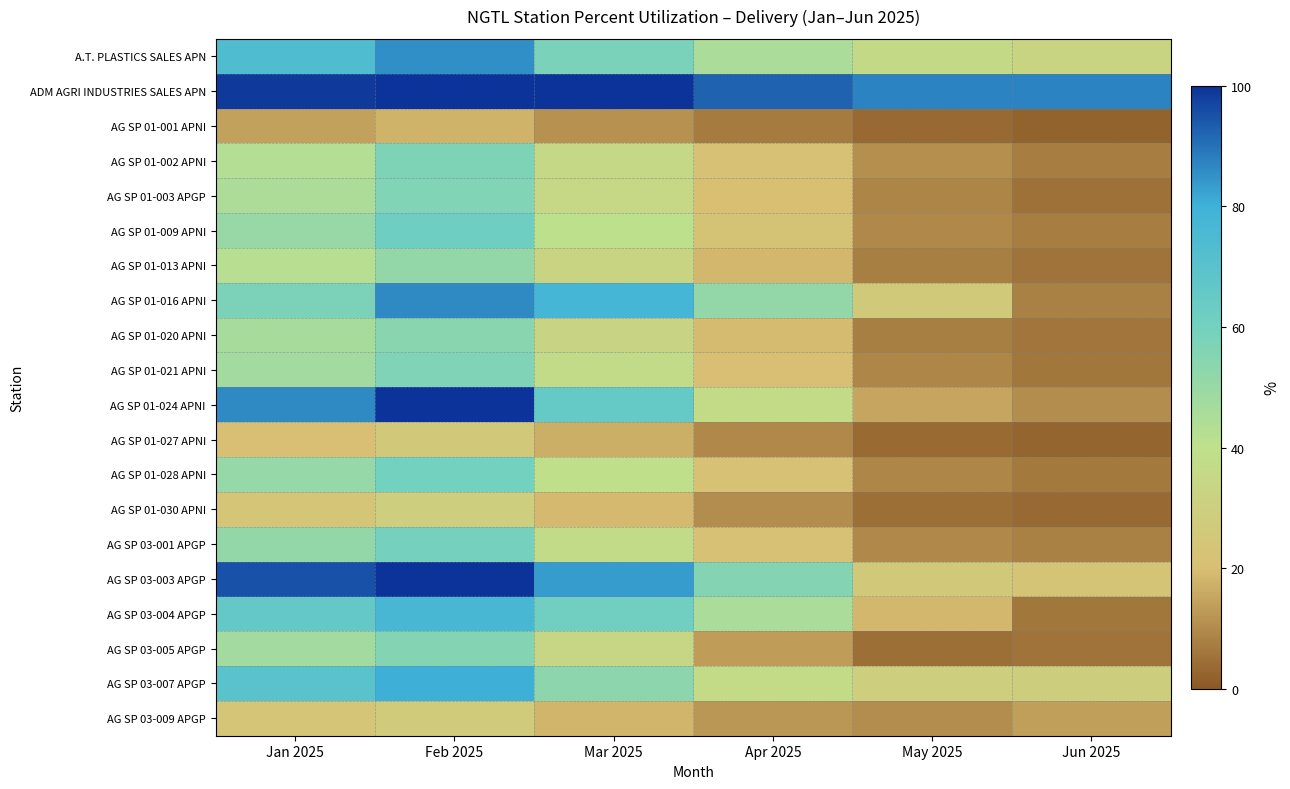

Which series has the widest spread of values?

AG SP 01-024 APNI